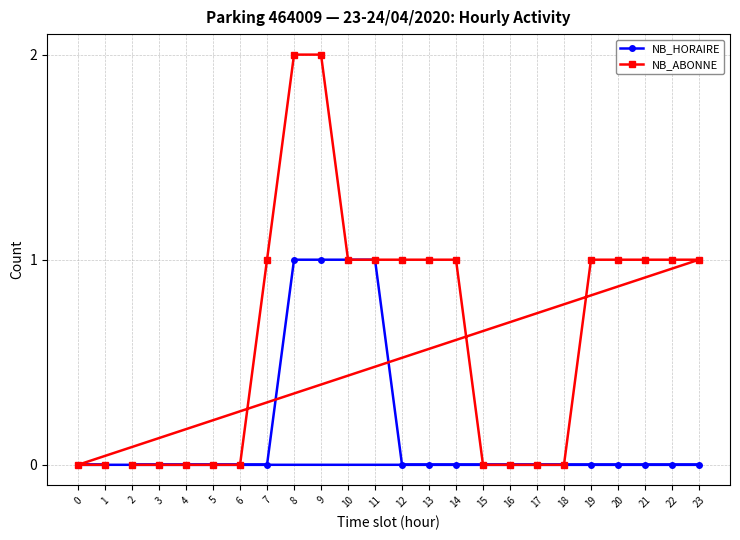

What are all the series names shown in the legend?

NB_HORAIRE, NB_ABONNE